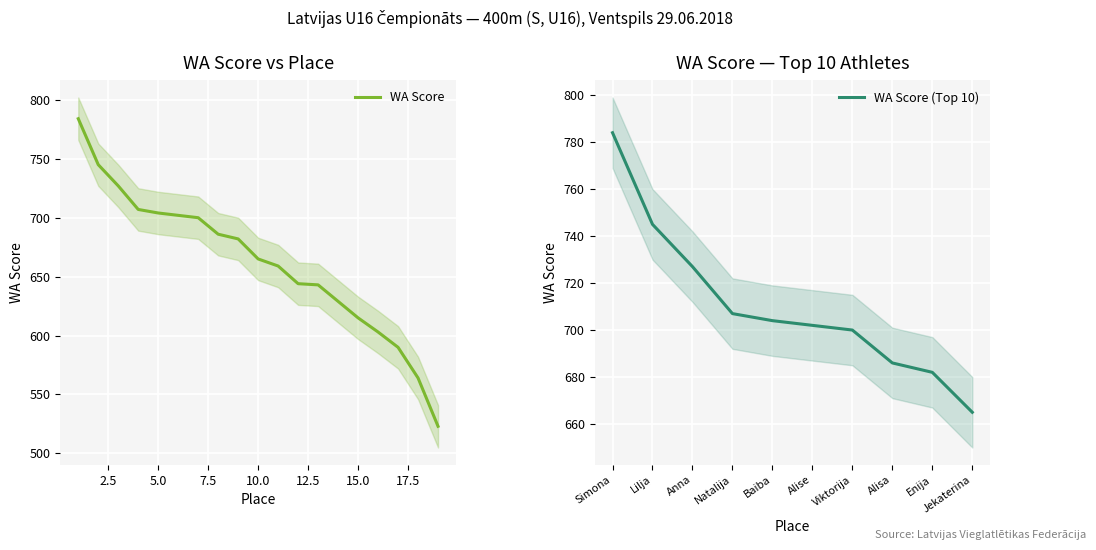

Is it true that the value at 6 is 702?

True